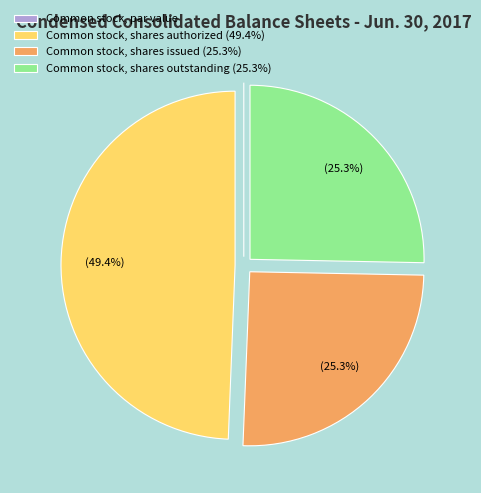

What is the total percentage of Common stock, shares issued (25.3%) and Common stock, shares outstanding (25.3%)?

50.6%